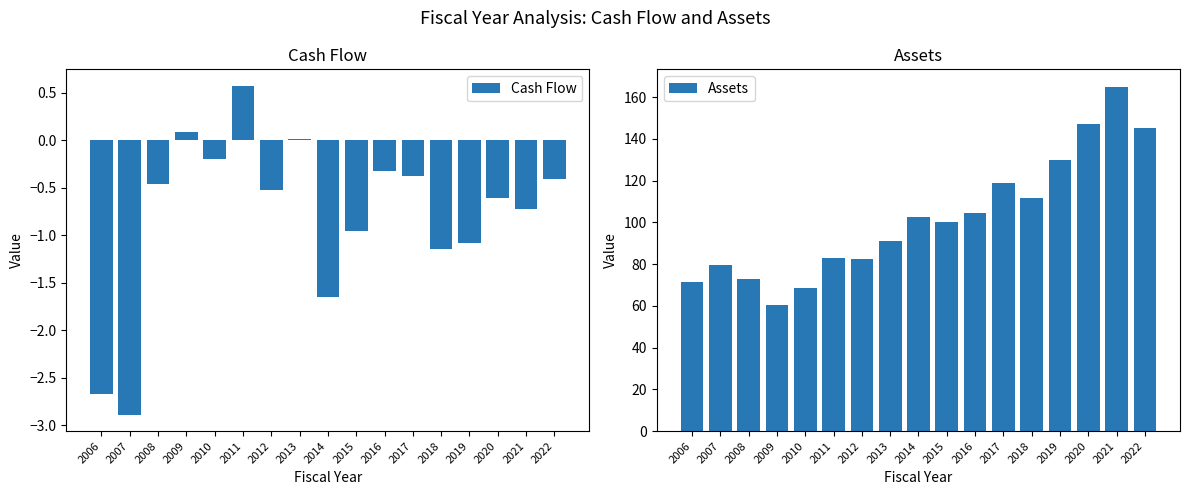

Where does the Assets series first go above 99?

2014